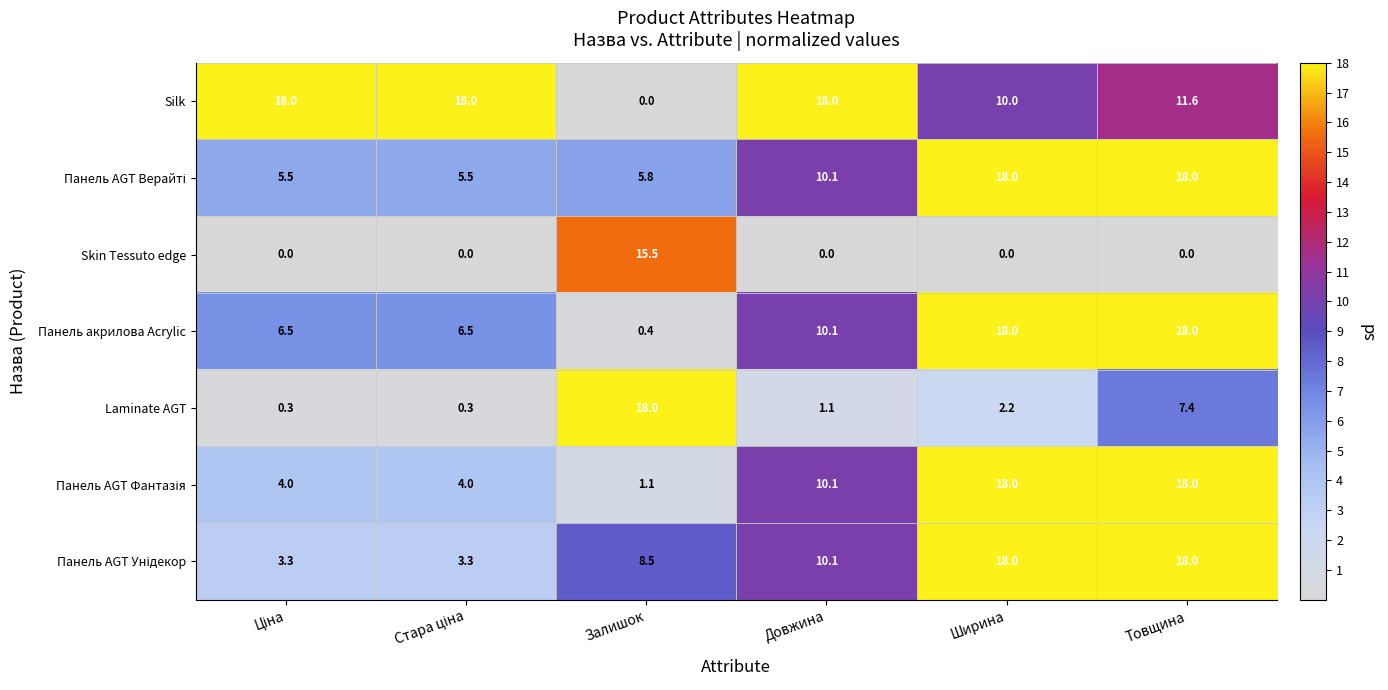

Which series has the widest spread of values?

Silk